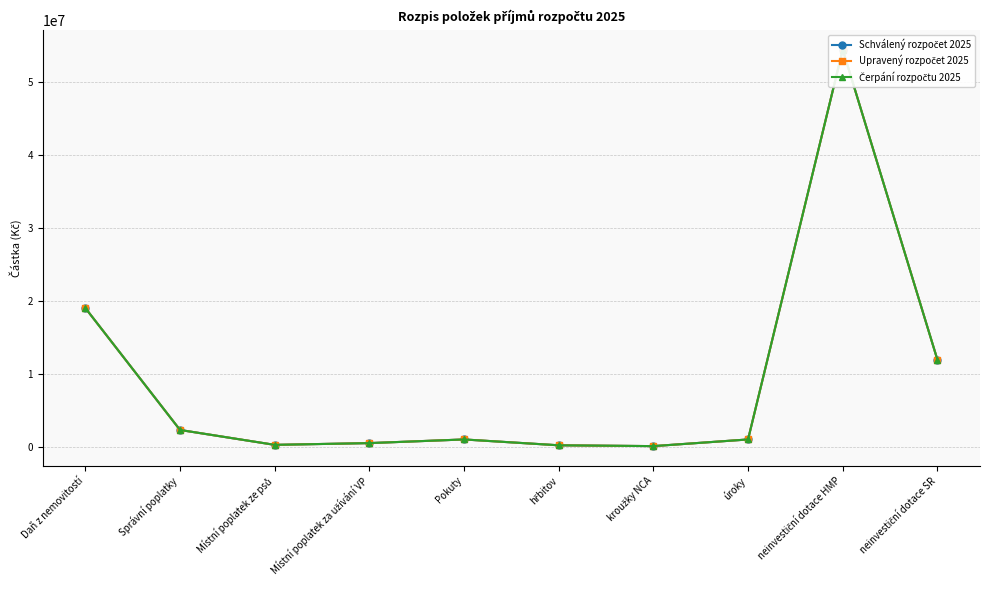

True or false: Schválený rozpočet 2025 has a value of 200000 at hřbitov.

True